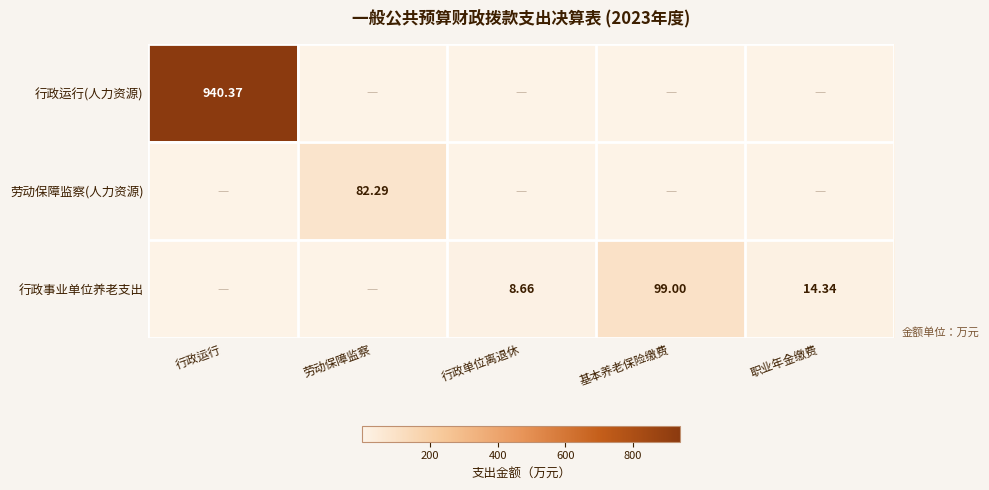

What is the sum of the 行政事业单位养老支出 values at 基本养老保险缴费 and 职业年金缴费?

113.3